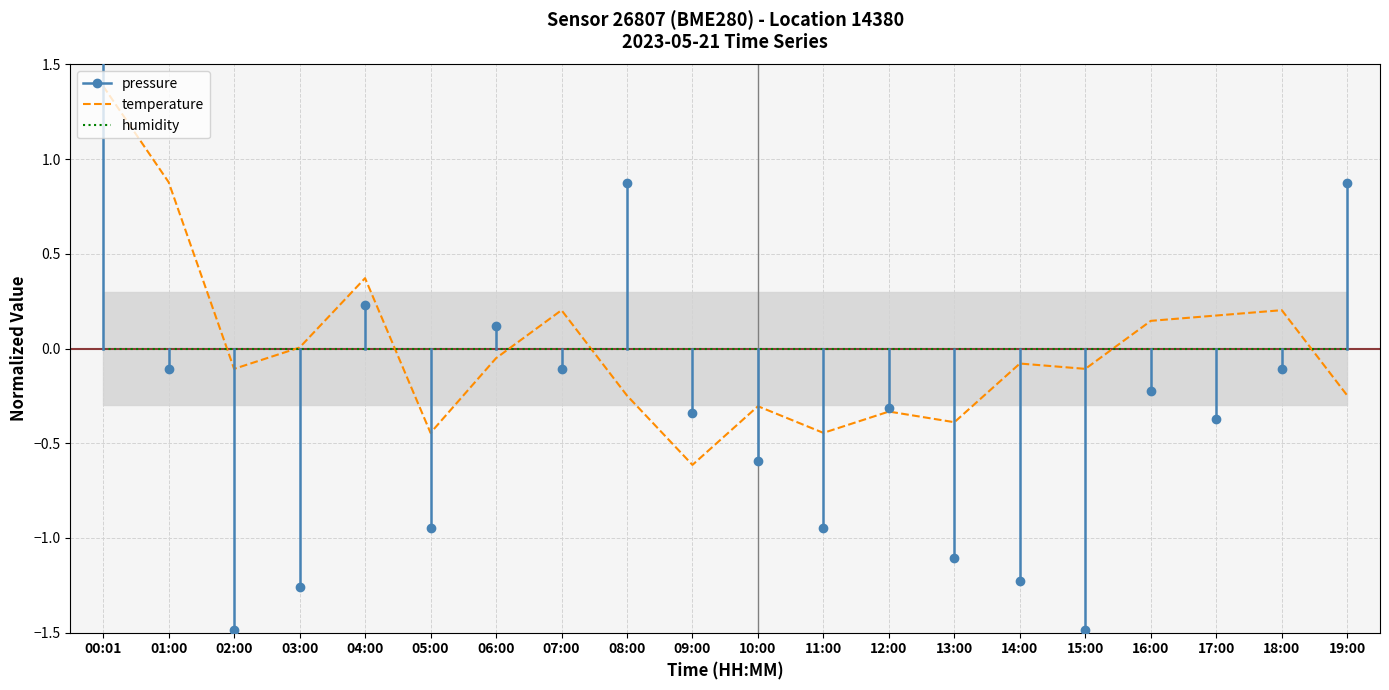

At which category does temperature reach its first local valley?

02:00